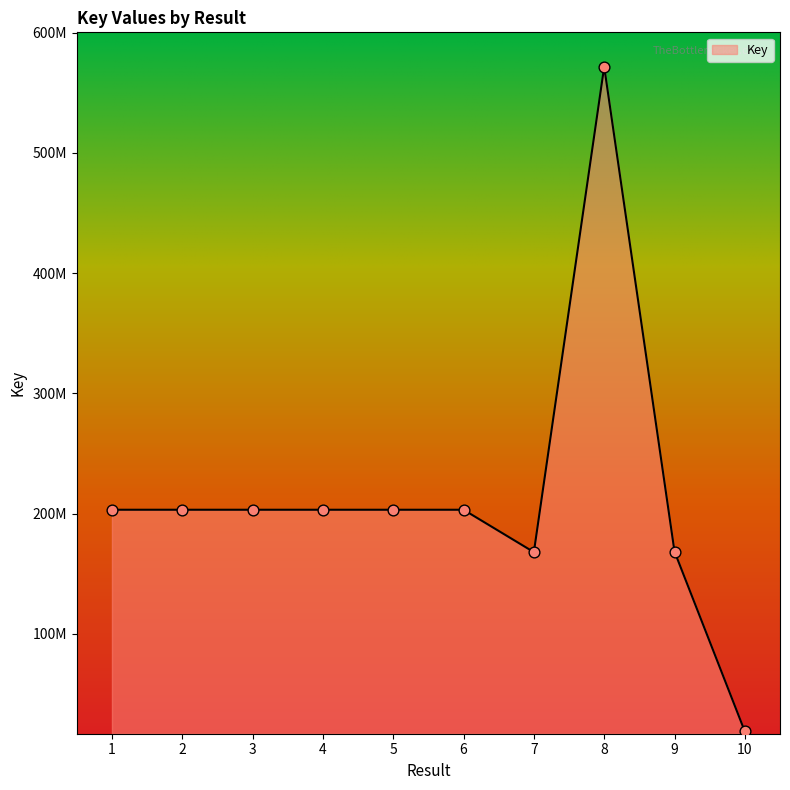

What is the ratio of the value at 10 to the value at 2?

0.1